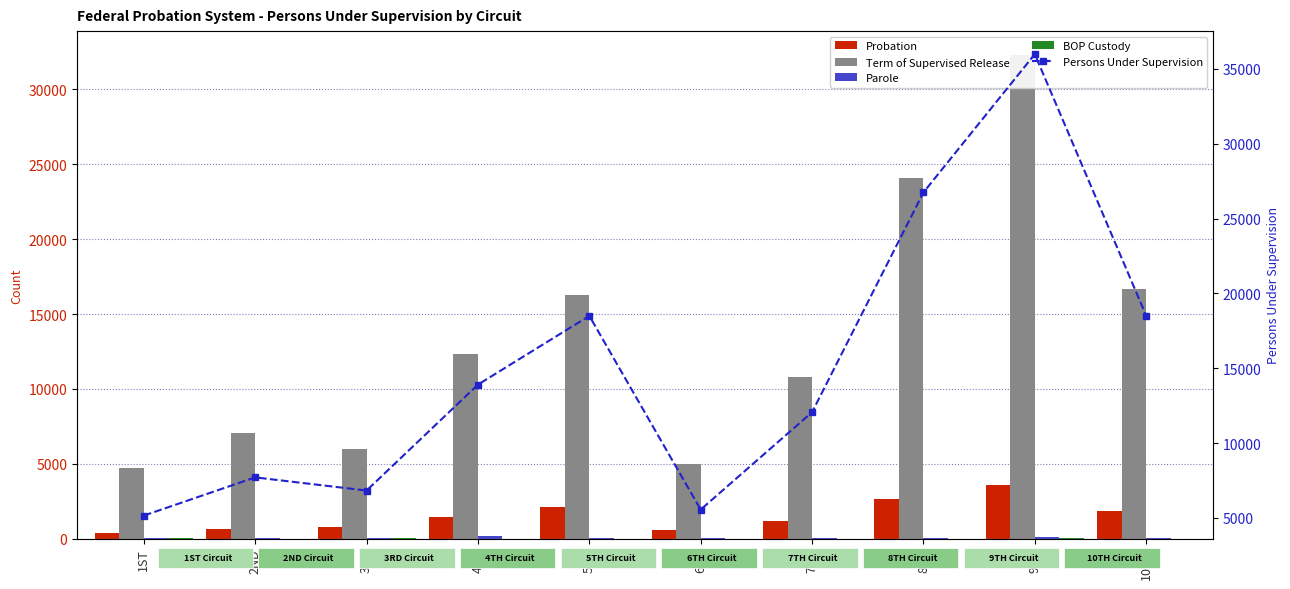

What position from the right is 4TH?

7